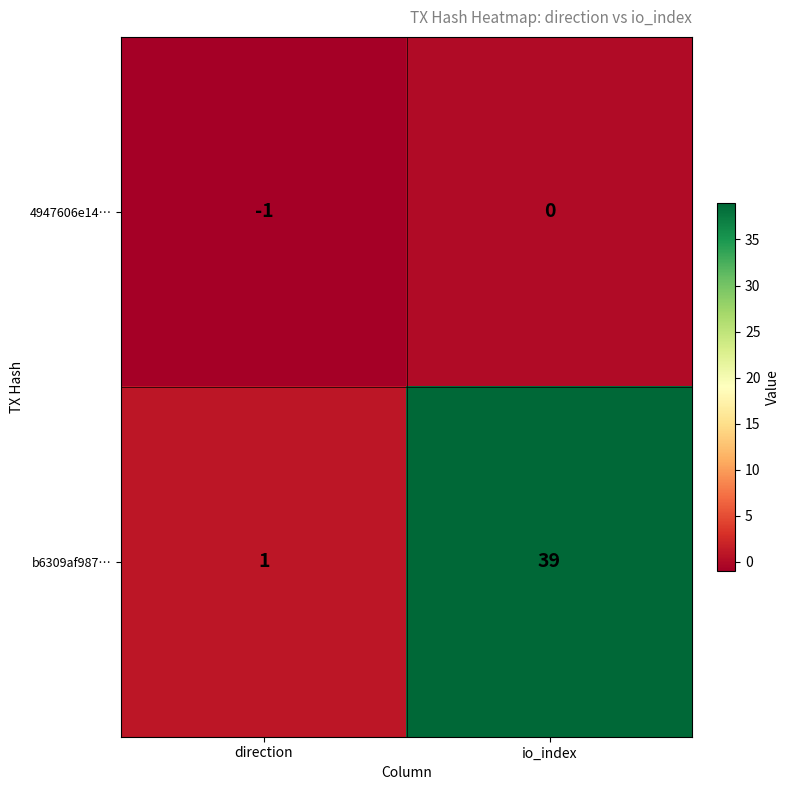

What is the difference between the b6309af987… values at io_index and direction?

38